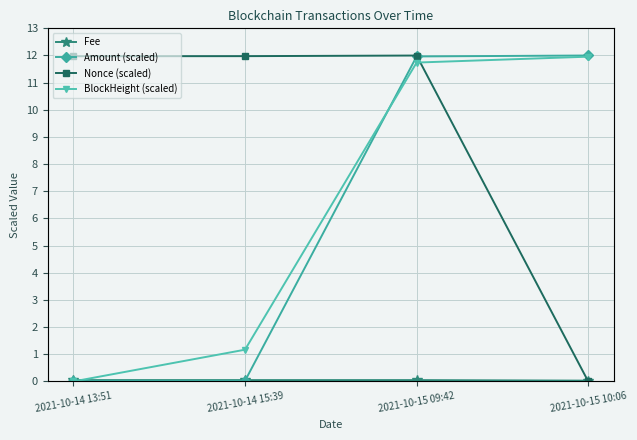

Is this an area chart (filled region under the line)?

No